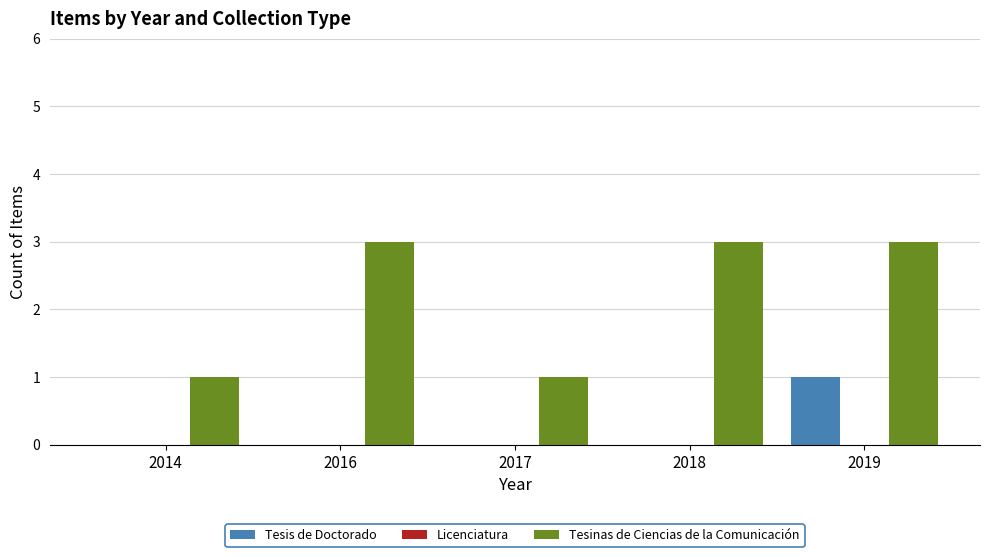

How many groups of bars are there?

5